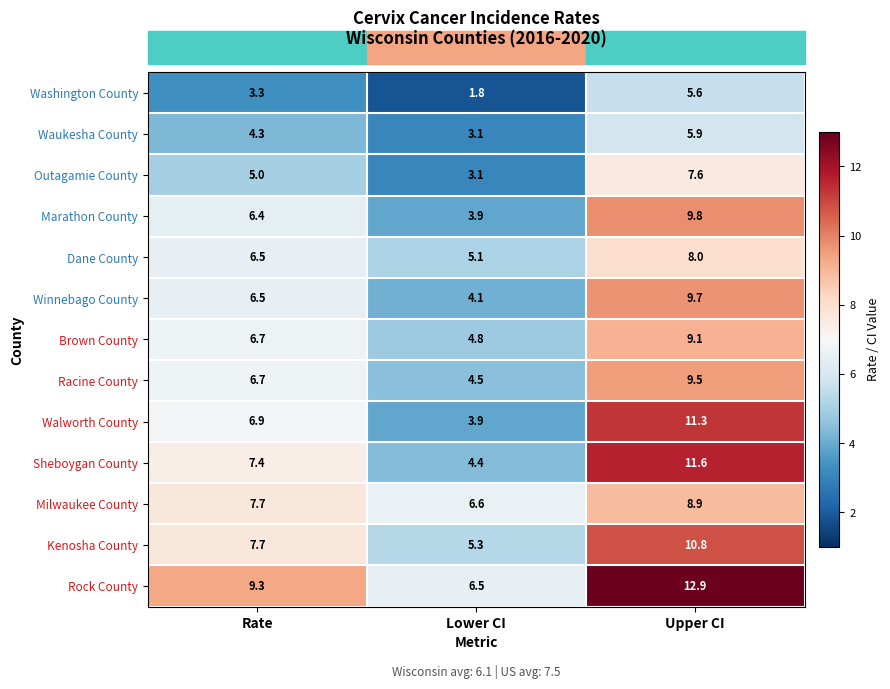

What is the sum of the Walworth County values at Lower CI and Upper CI?

15.2